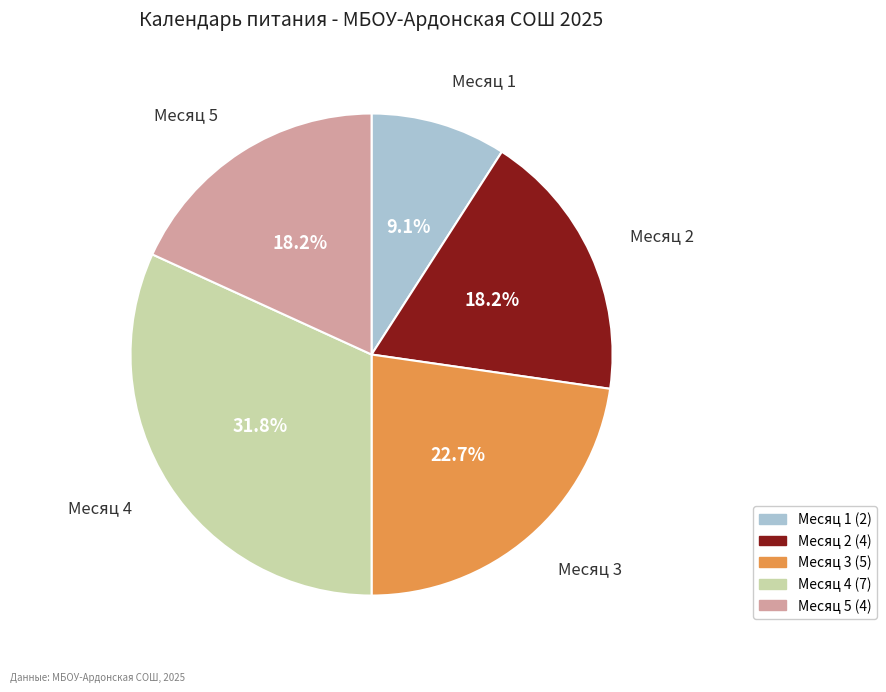

What is the ratio of the value at Месяц 4 to the value at Месяц 1?

3.5